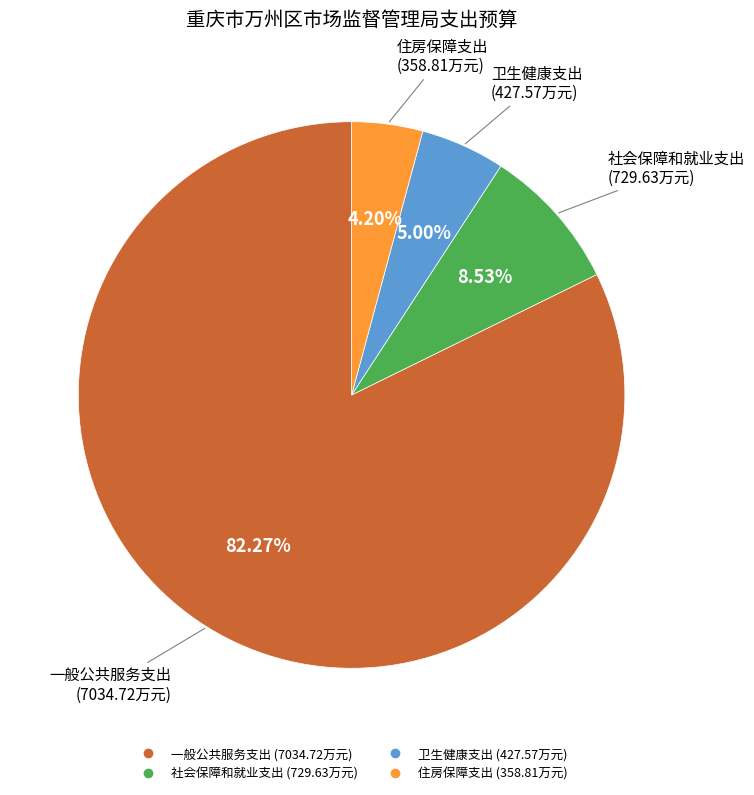

Count the number of slices in the pie.

4